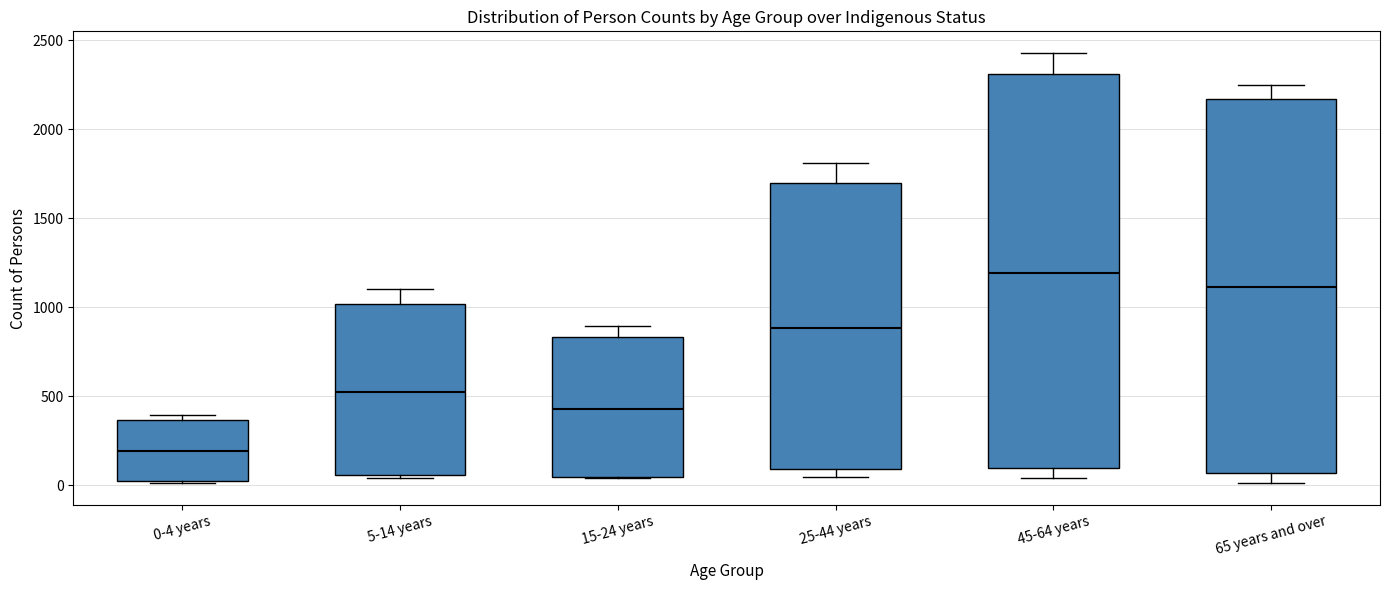

Which box is the tallest, from its lower edge to its upper edge?

45-64 years